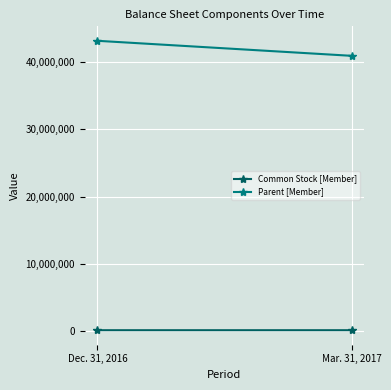

Which series has the largest total across all categories?

Parent [Member]